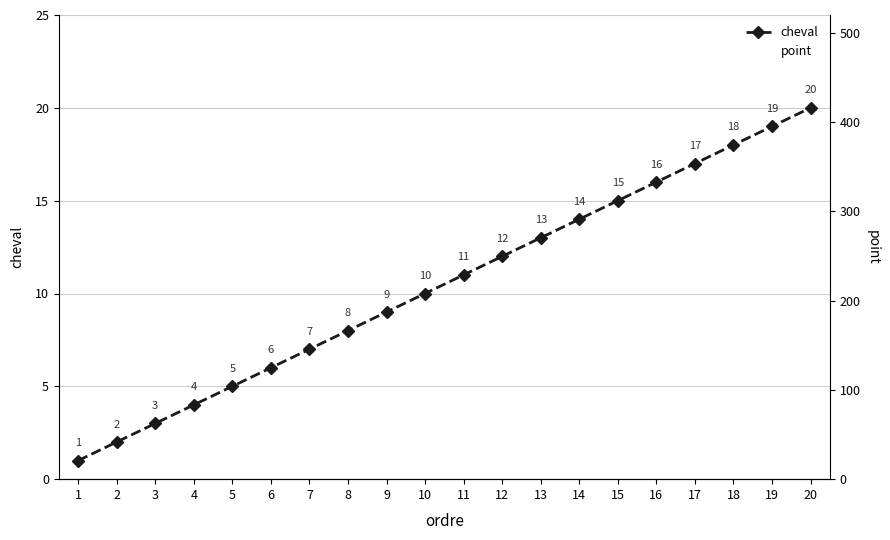

At which category does the chart reach its peak across all series?

1